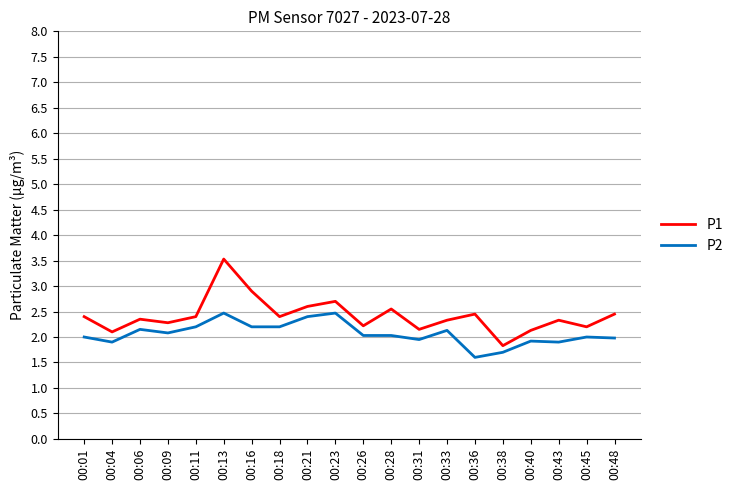

True or false: P1 and P2 cross at least once.

False